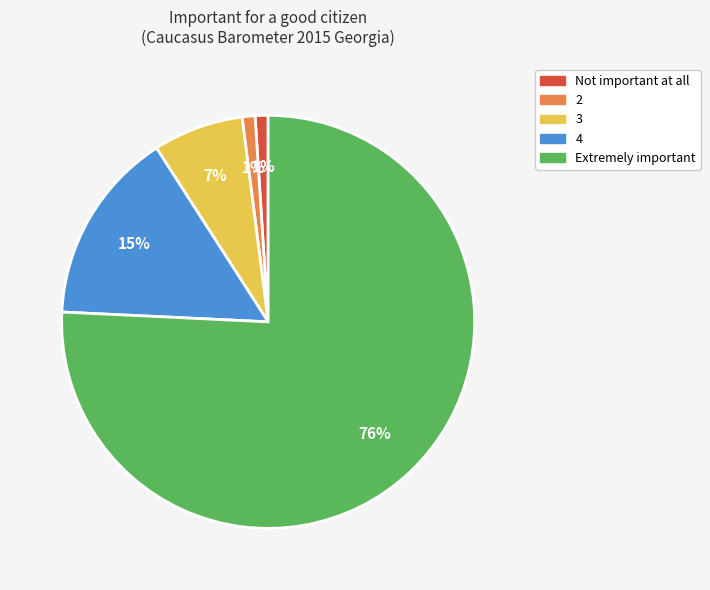

How many slices are in this pie chart?

5